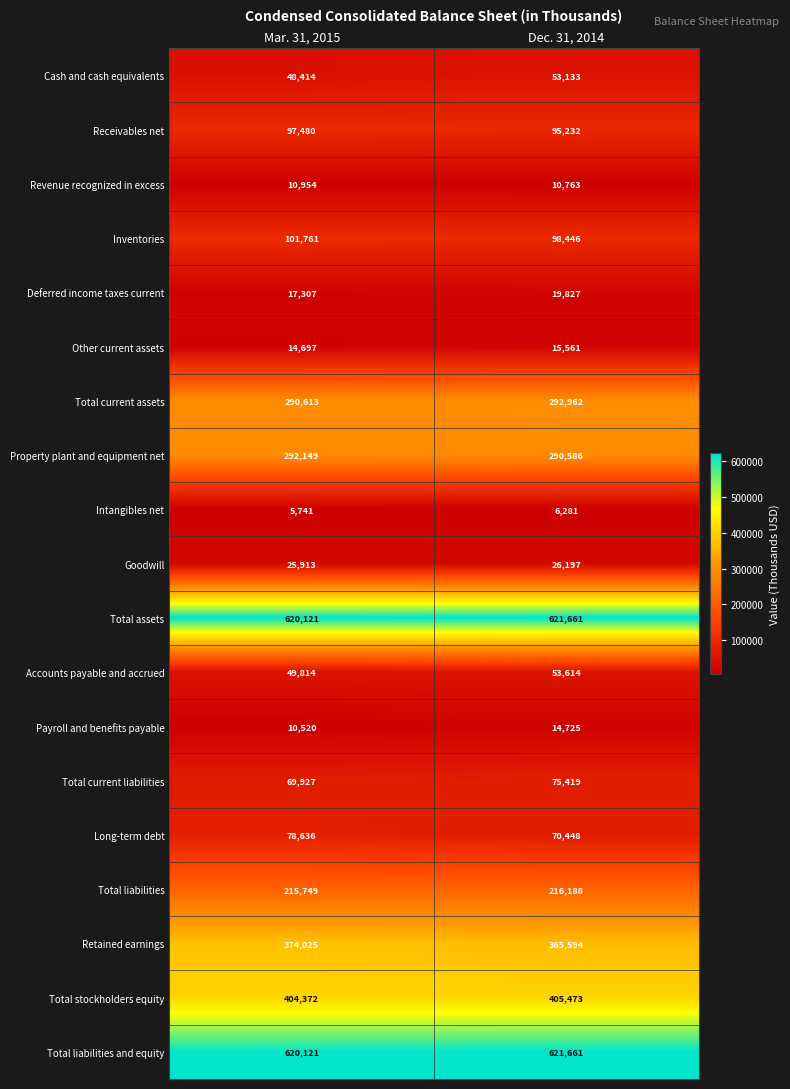

At which category is the sum across all series the highest?

Dec. 31, 2014